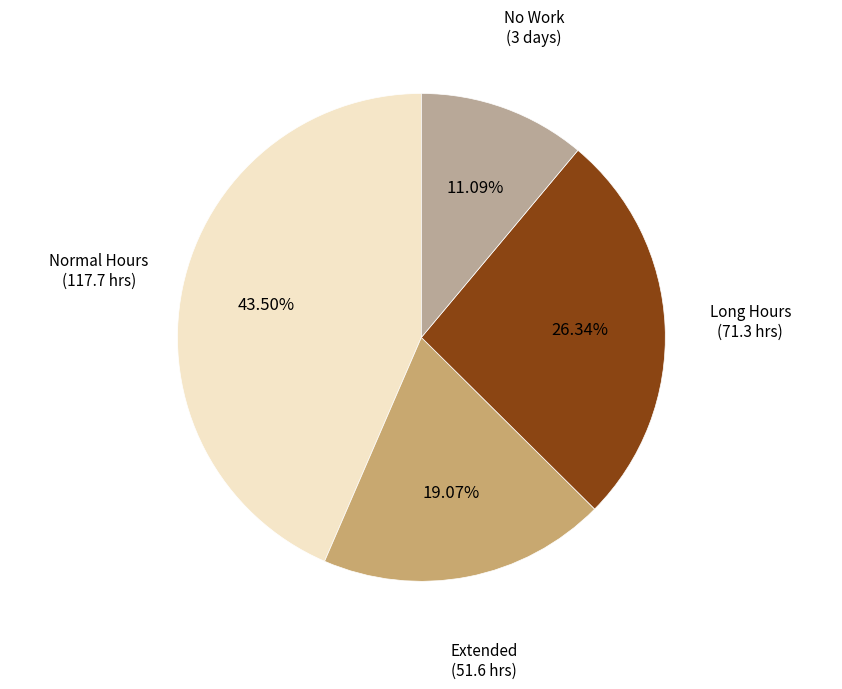

Is there a majority slice in this chart?

No